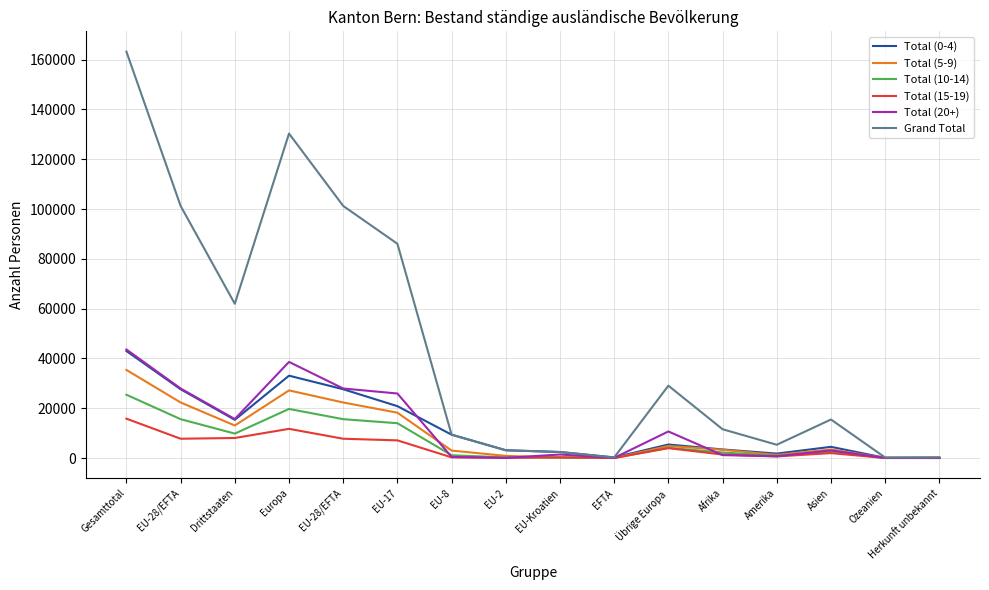

Does the chart have visible grid lines?

Yes